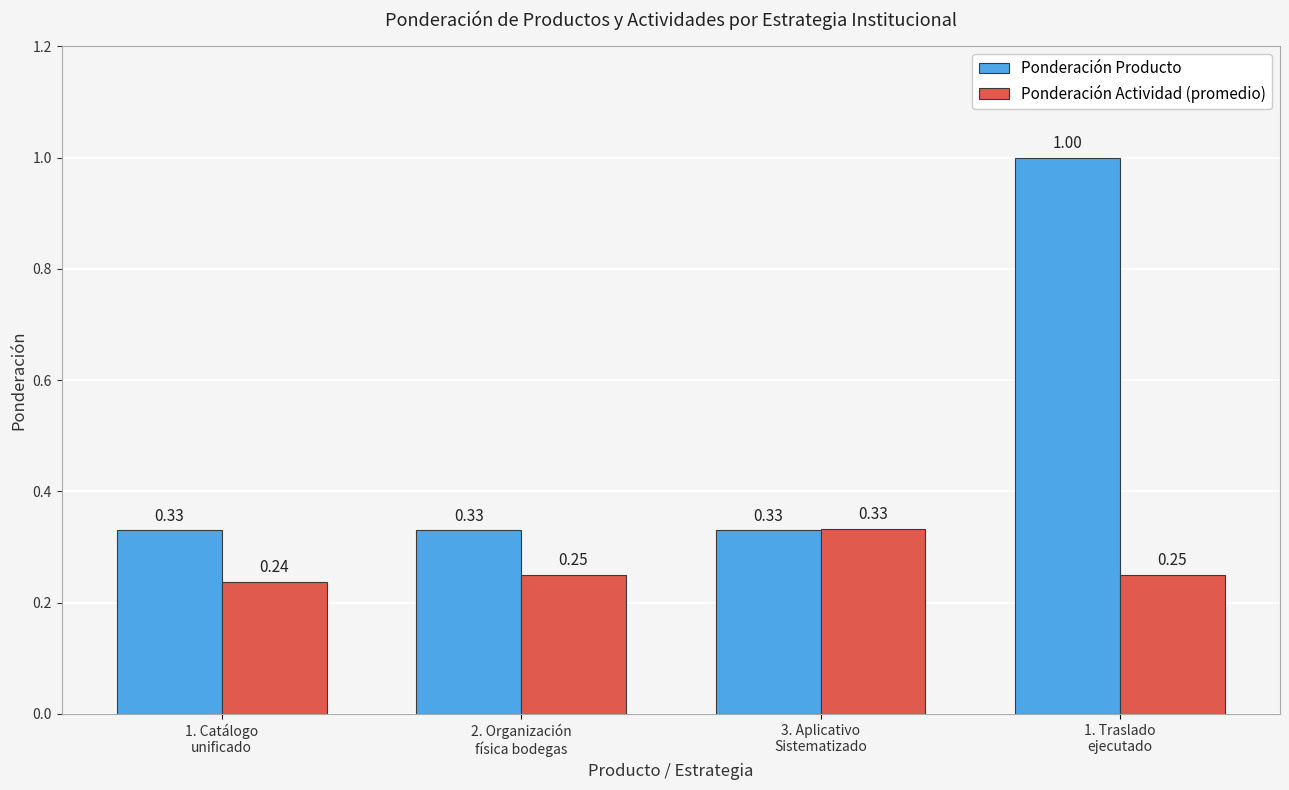

At 2. Organización
física bodegas, list the series in order from smallest to largest.

Ponderación Actividad (promedio), Ponderación Producto